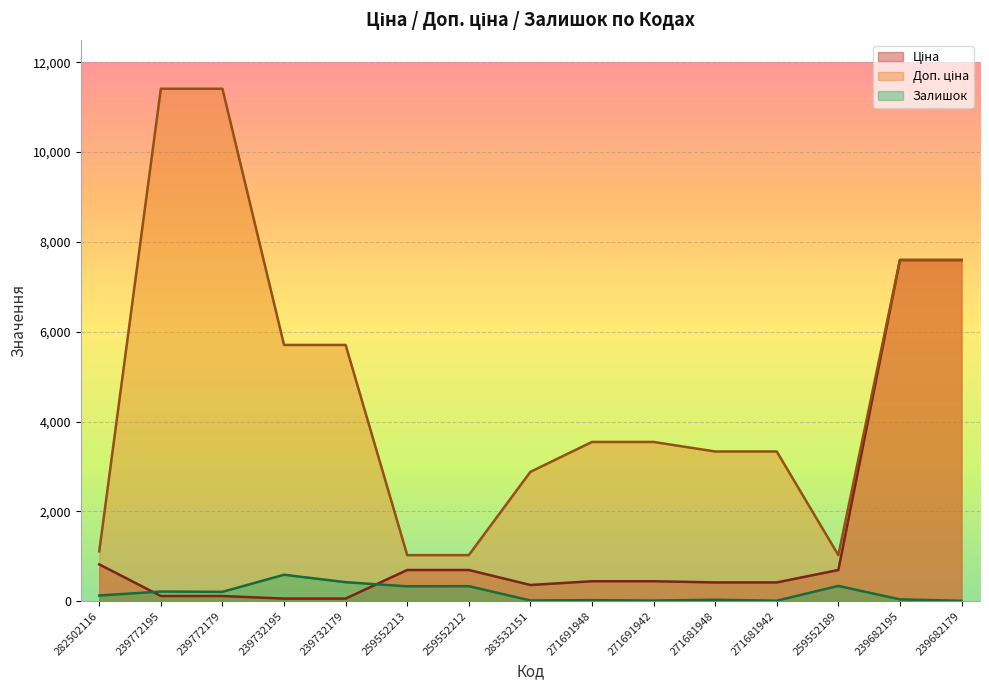

How many series are shown in this chart?

3